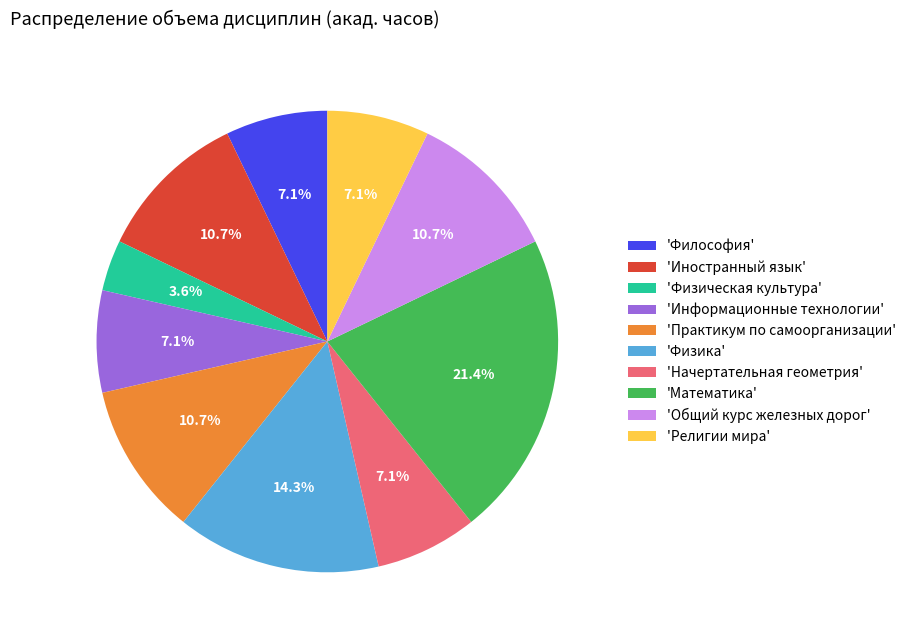

What is the ratio of the value at 'Общий курс железных дорог' to the value at 'Физическая культура'?

3.0